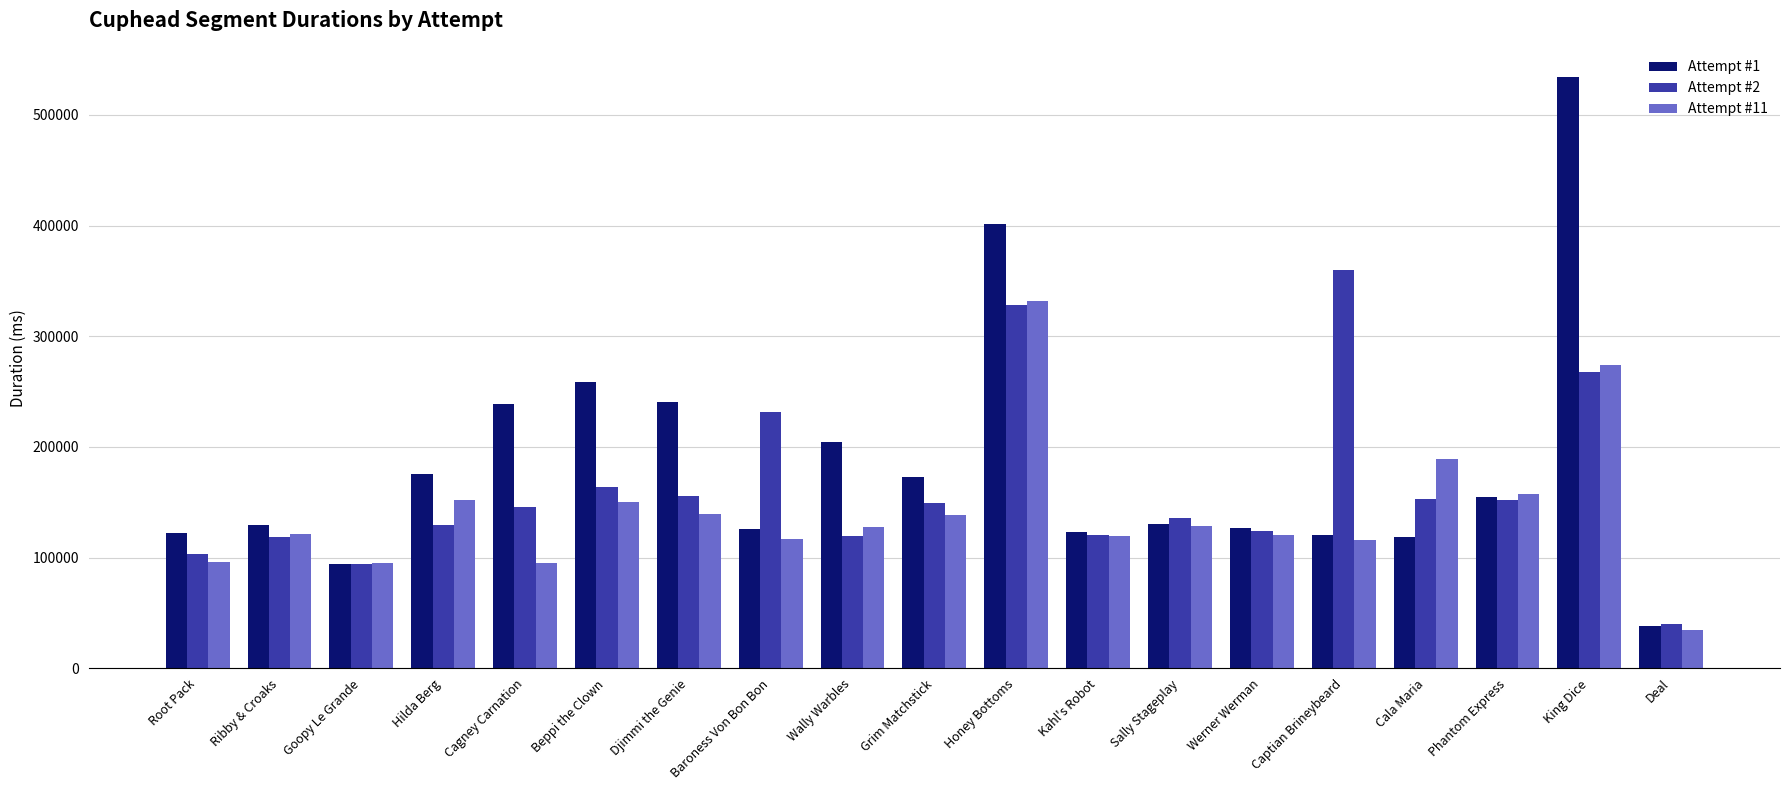

What is the sum of all Attempt #11 values?

2704274